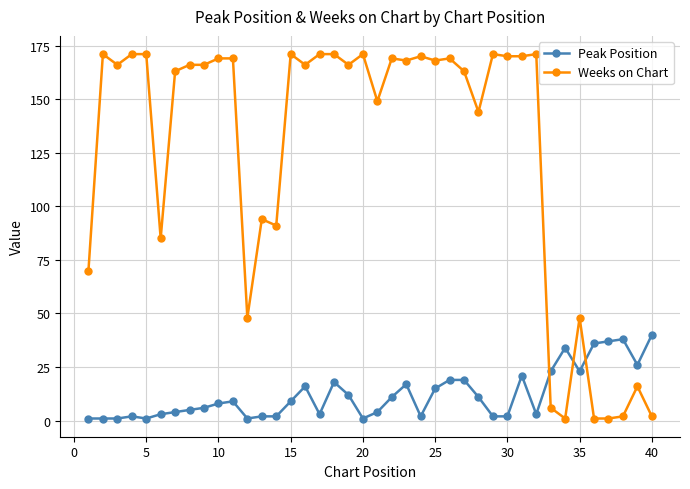

Which series has the largest total across all categories?

Weeks on Chart